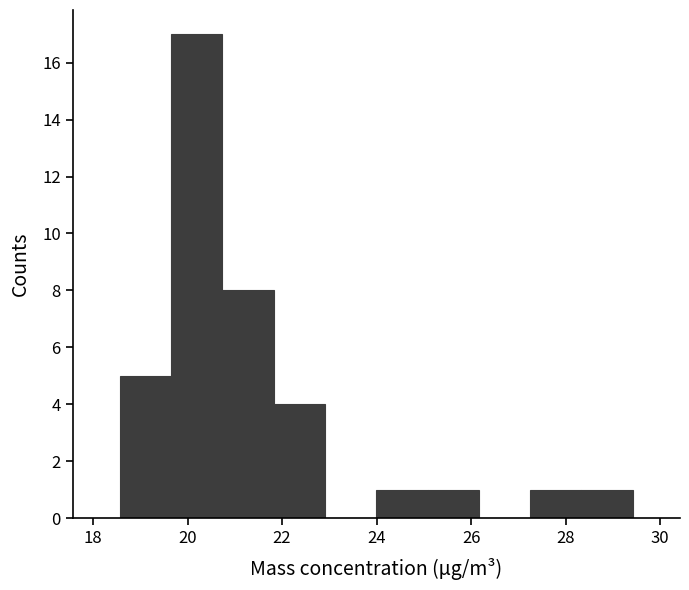

Reading left to right, transcribe this chart: for each bar, give the range it covers on the x-axis and its height. Neither the bar edges nor the heights are printed on the chart, so give them approximately, as read against the axes.

18.6 to 19.6: 5
19.6 to 20.8: 17
20.8 to 21.8: 8
21.8 to 23.0: 4
23.0 to 24.0: 0
24.0 to 25.0: 1
25.0 to 26.2: 1
26.2 to 27.2: 0
27.2 to 28.4: 1
28.4 to 29.4: 1